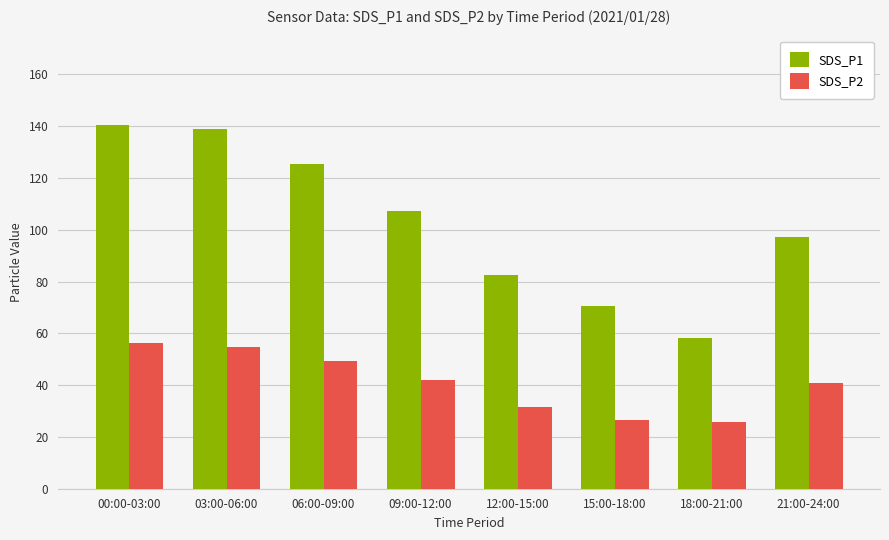

List the series in order of their overall mean, highest first.

SDS_P1, SDS_P2